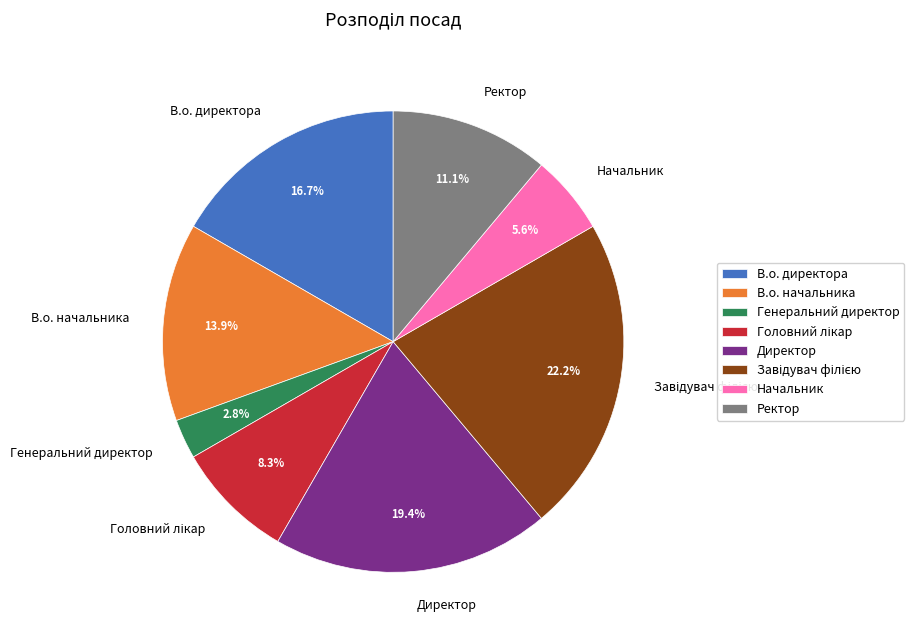

Which category has the smallest portion of the pie?

Генеральний директор